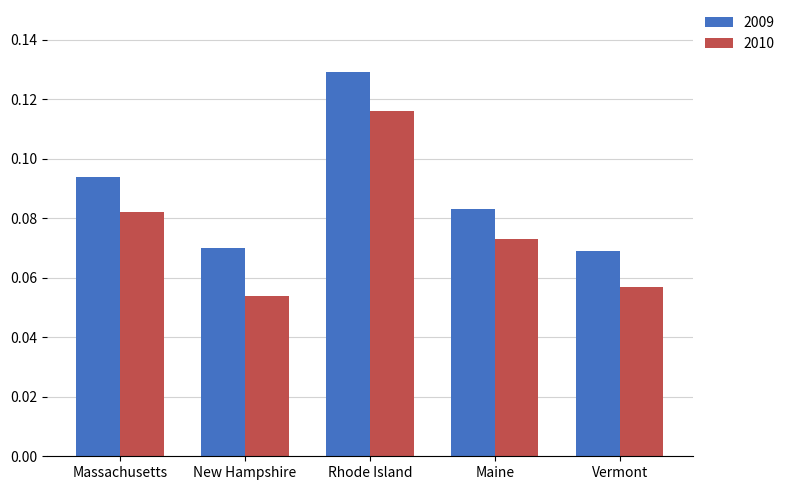

List the series in order of their overall mean, highest first.

2009, 2010